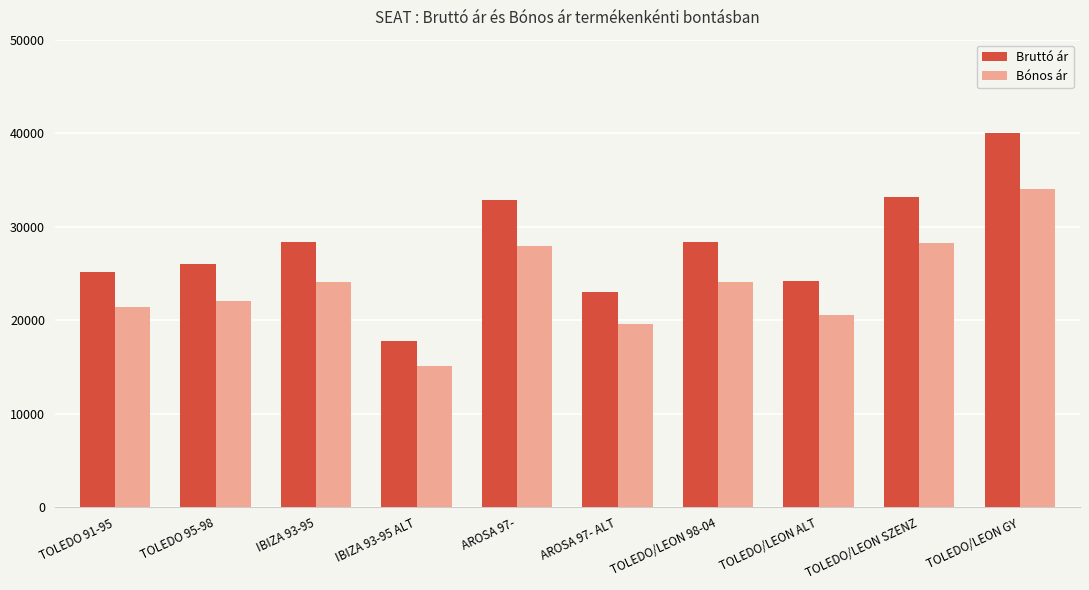

At TOLEDO/LEON SZENZ, list the series in order from smallest to largest.

Bónos ár, Bruttó ár